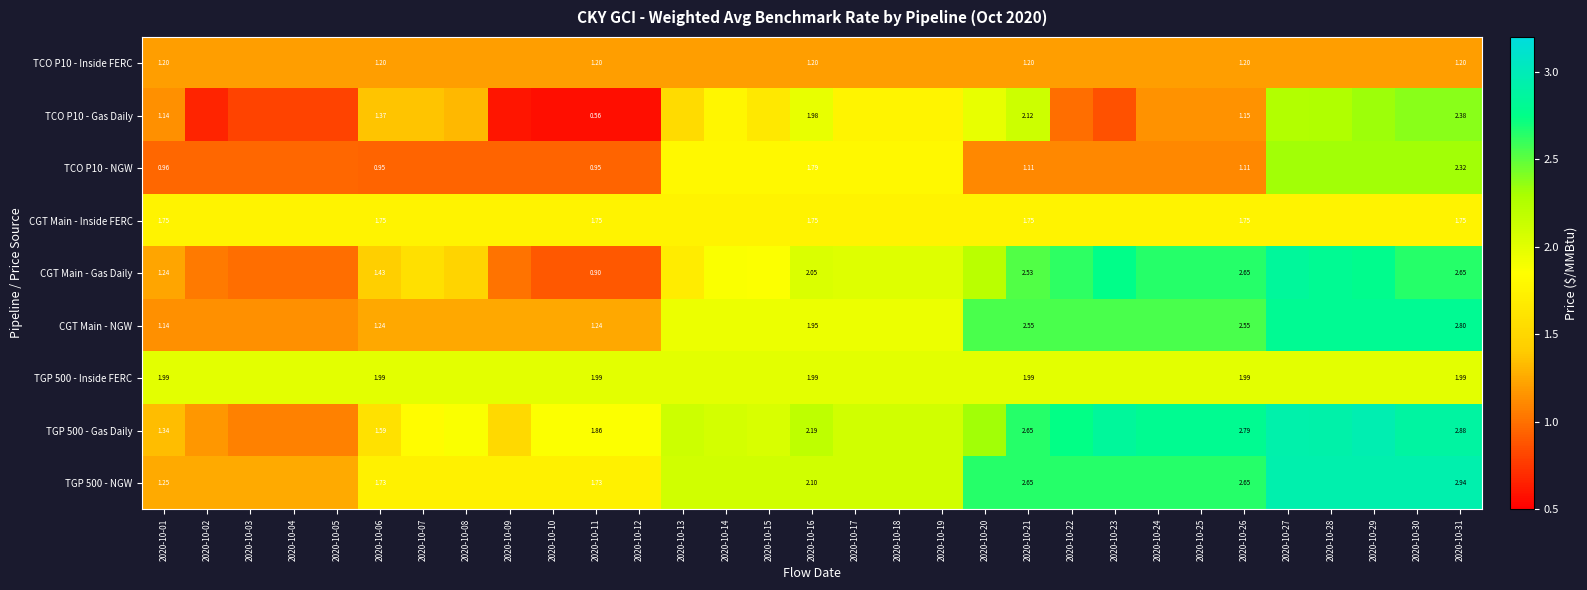

Is the value of TCO P10 - Gas Daily at 2020-10-08 greater than the value of CGT Main - Inside FERC at 2020-10-01?

No